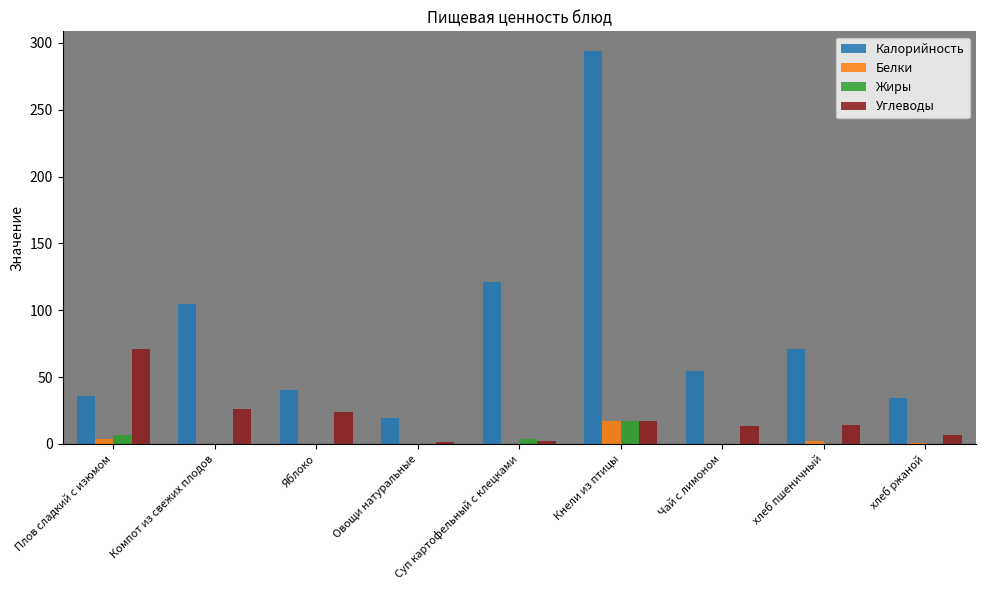

How many distinct data groups are displayed?

4